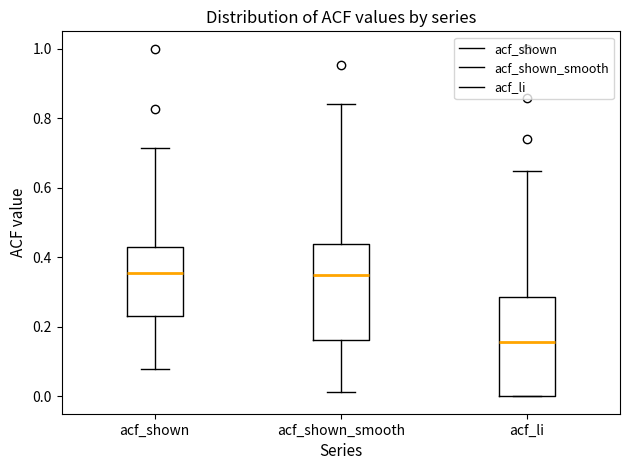

Which box has the lowest median line?

acf_li